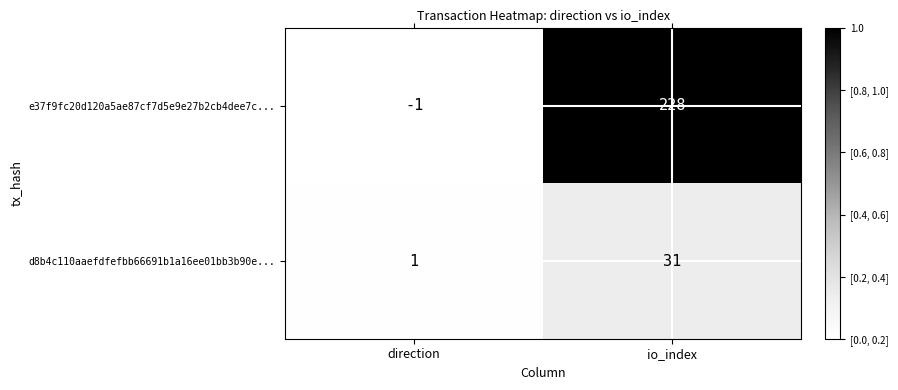

Rank the series by their average value, from lowest to highest.

d8b4c110aaefdfefbb66691b1a16ee01bb3b90e..., e37f9fc20d120a5ae87cf7d5e9e27b2cb4dee7c...